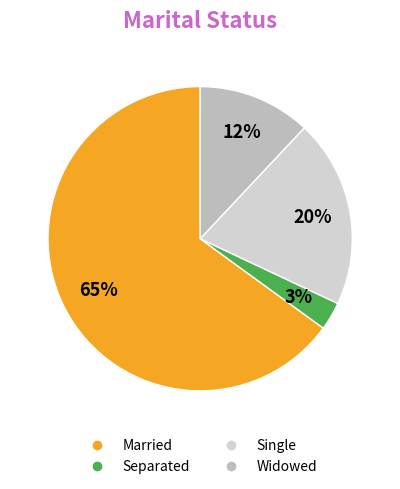

To the nearest percent, what portion does Single represent?

20%